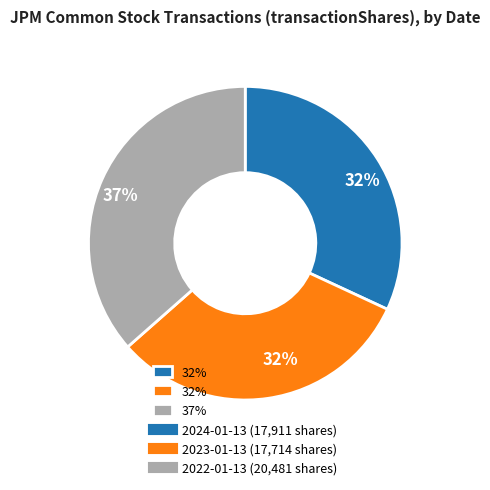

To the nearest percent, what is the difference between the largest and smallest slice percentages?

5%